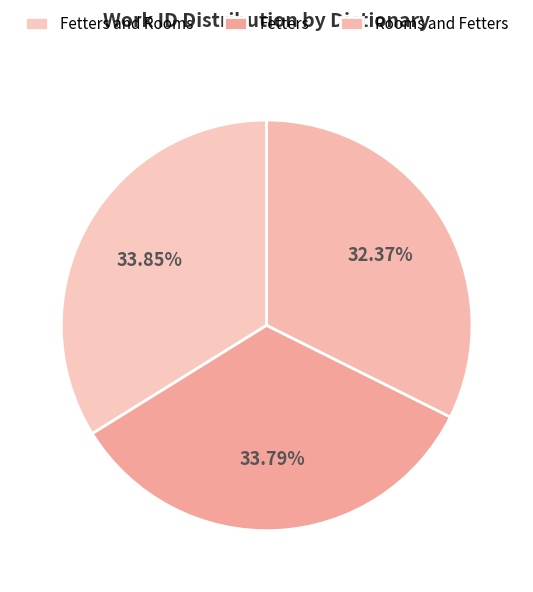

Does any single category account for the majority?

No